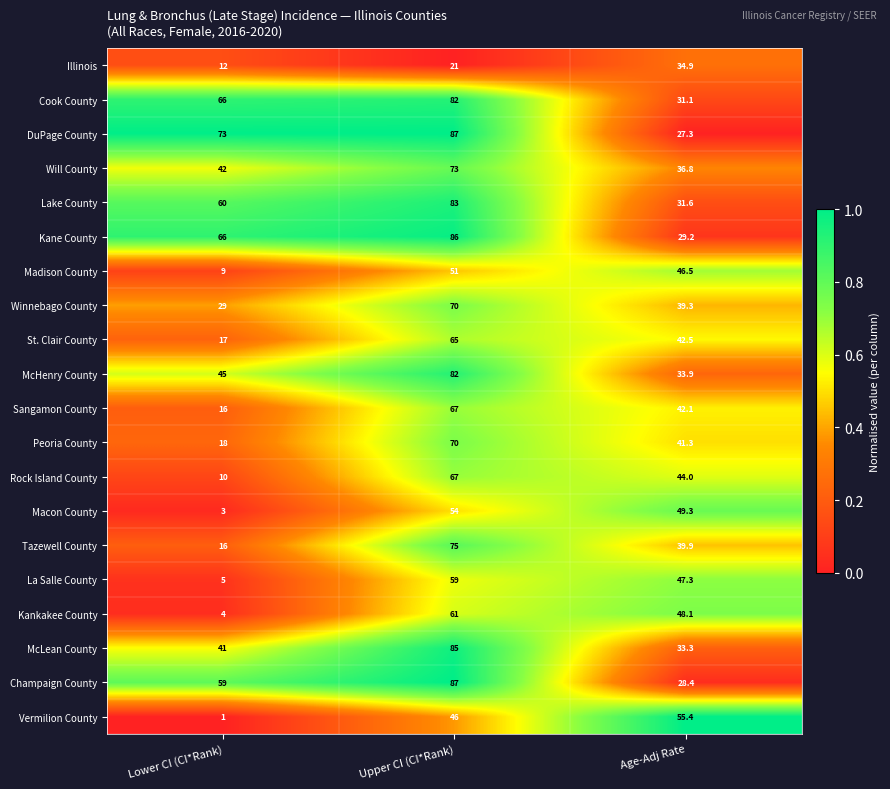

What is the total value across all series at Upper CI (CI*Rank)?

1371.0